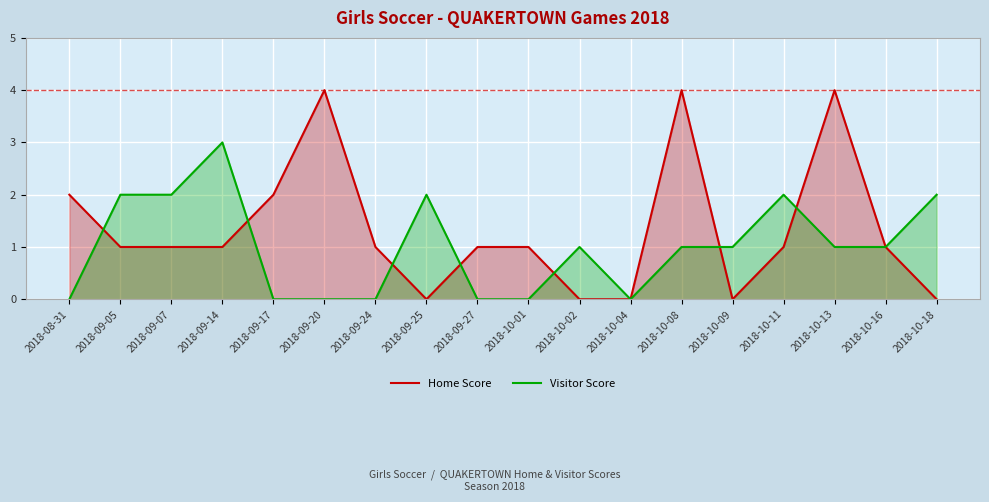

How many values in the Home Score series are below 1?

5